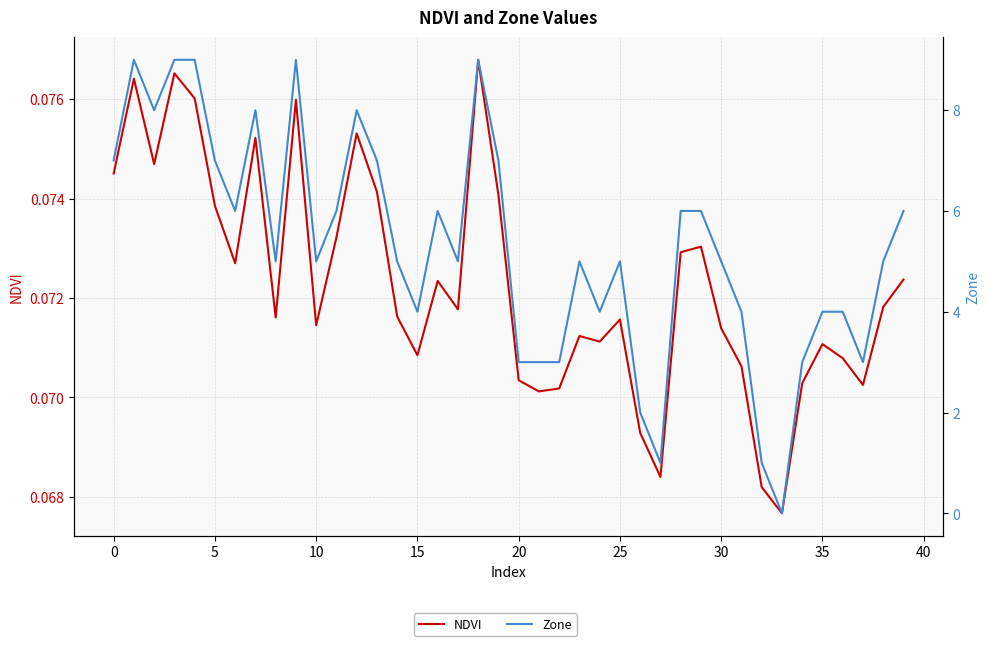

Does the chart have visible grid lines?

Yes